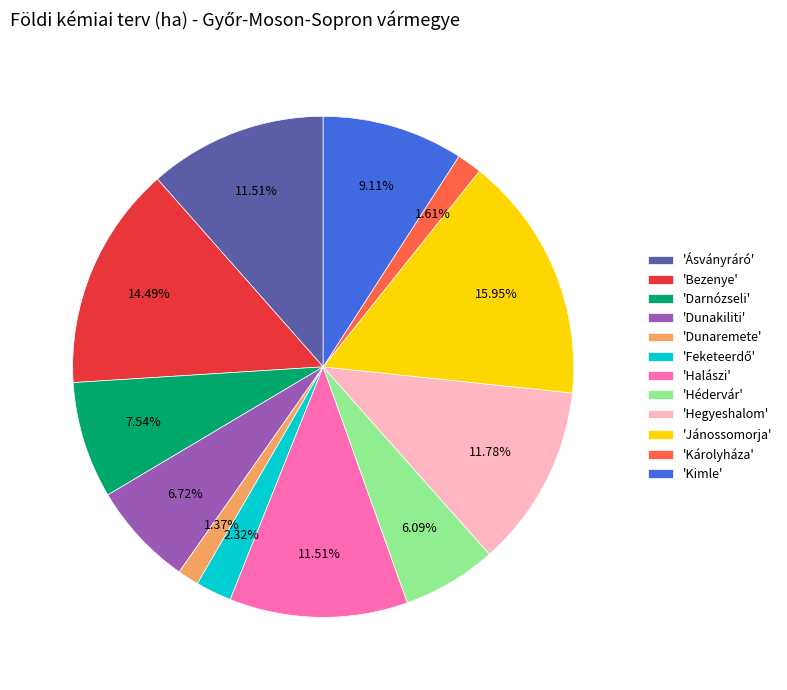

Approximately how many times larger is the value at 'Károlyháza' compared to 'Dunaremete'?

1.2